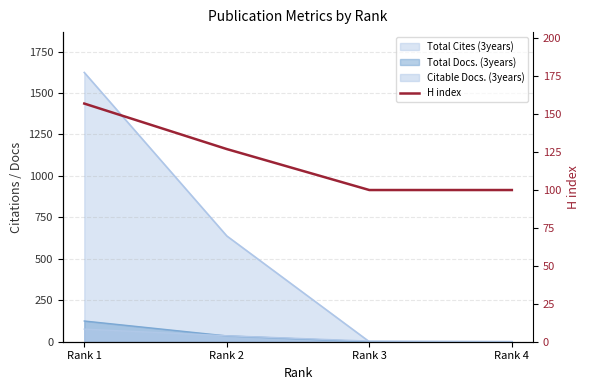

The chart shows a value of 270 at Rank 1. True or false?

False